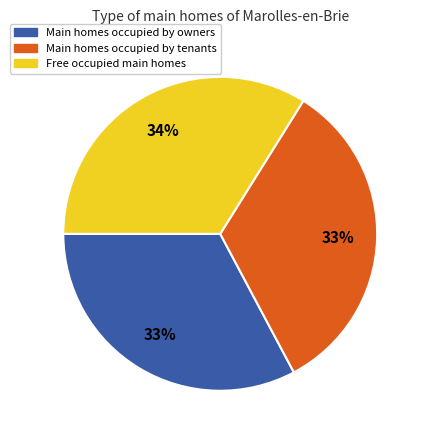

Does any single category account for the majority?

No